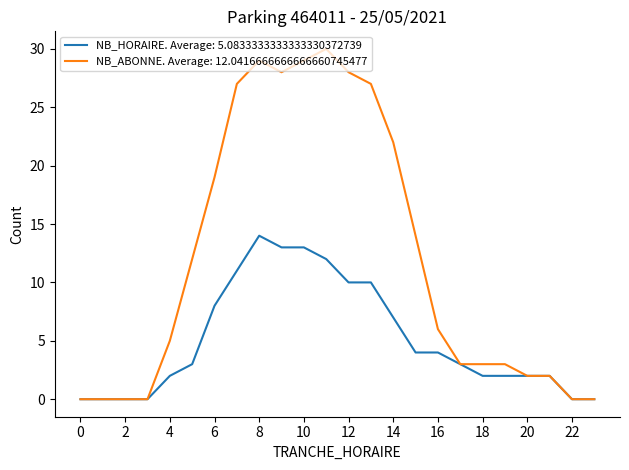

Rank the series by their maximum value, from lowest to highest.

NB_HORAIRE. Average: 5.0833333333333330372739, NB_ABONNE. Average: 12.0416666666666660745477